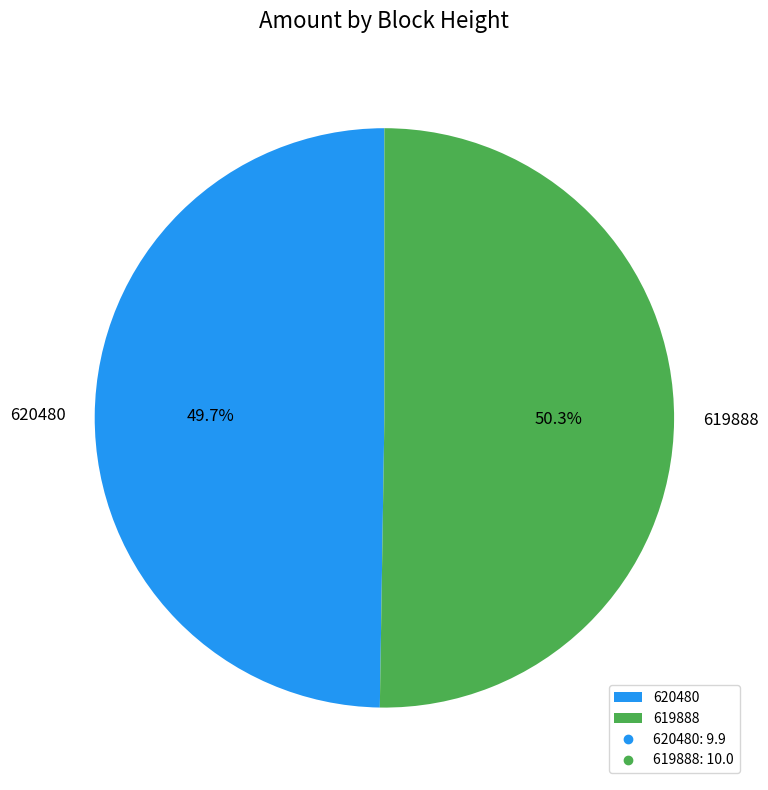

Is it true that 620480 is 50% of the pie?

True